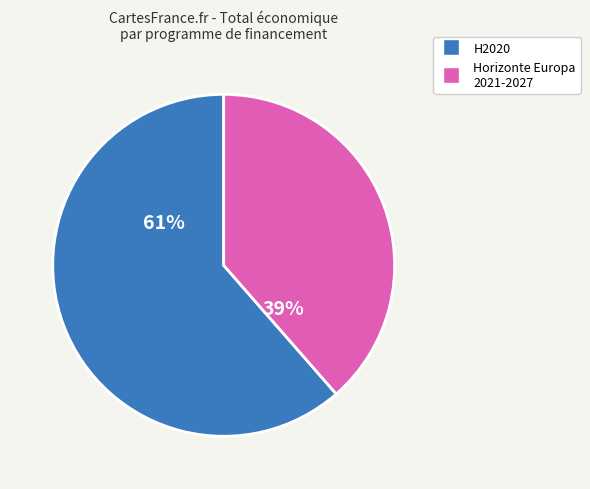

The Horizonte Europa 2021-2027 slice represents 39% of the pie. True or false?

True